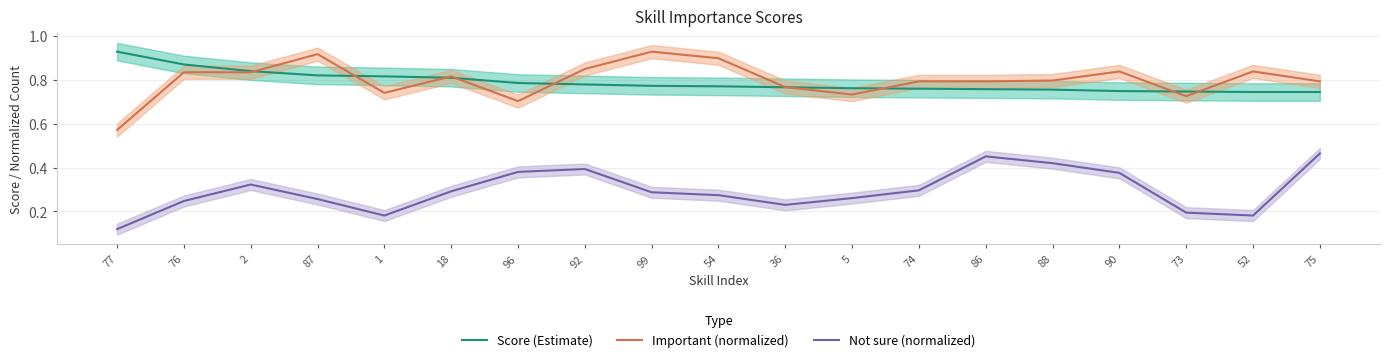

What are all the series names shown in the legend?

Score (Estimate), Important (normalized), Not sure (normalized)